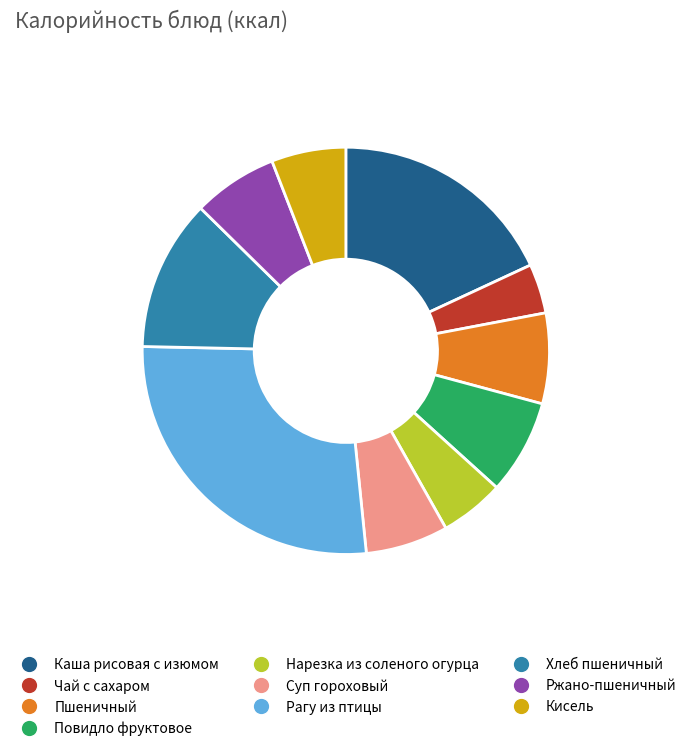

How many slices are in this pie chart?

10